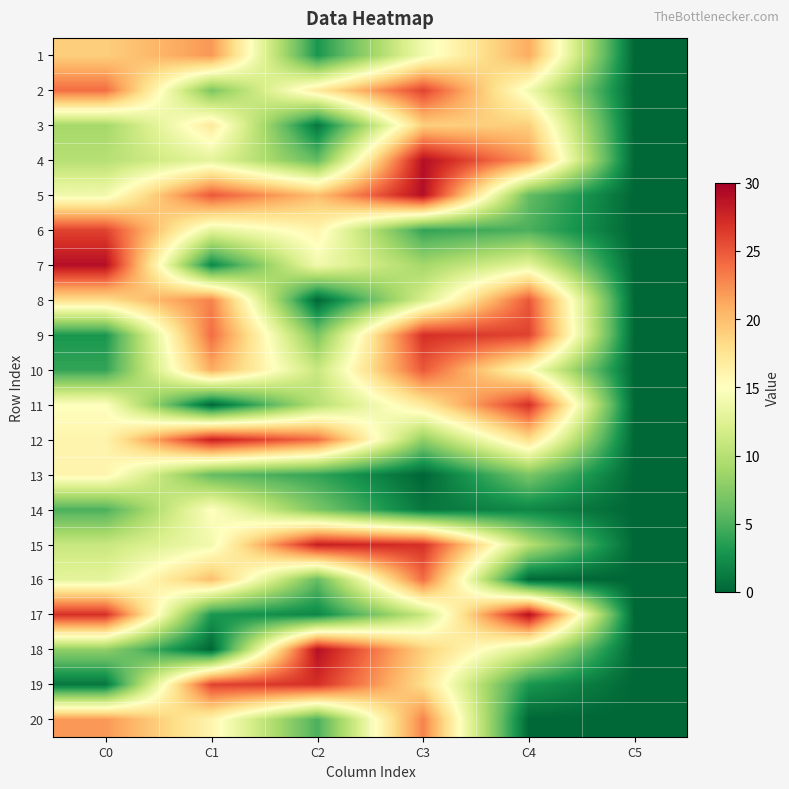

Which series has the largest total across all categories?

5